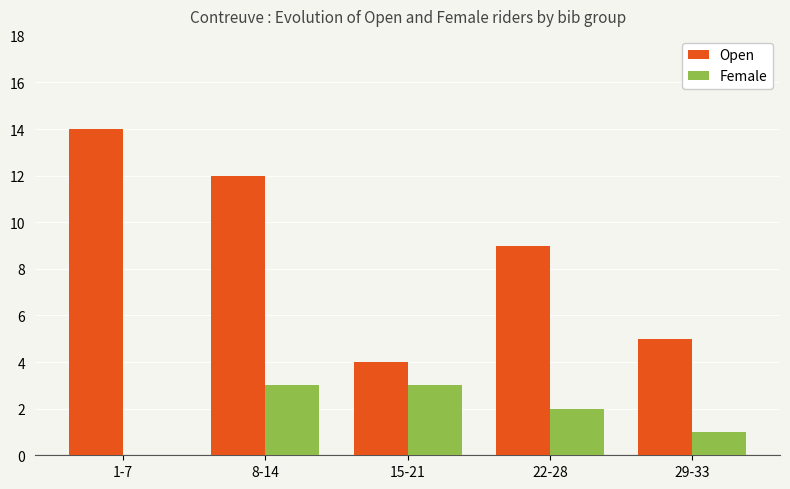

What is the maximum value shown in the chart?

14